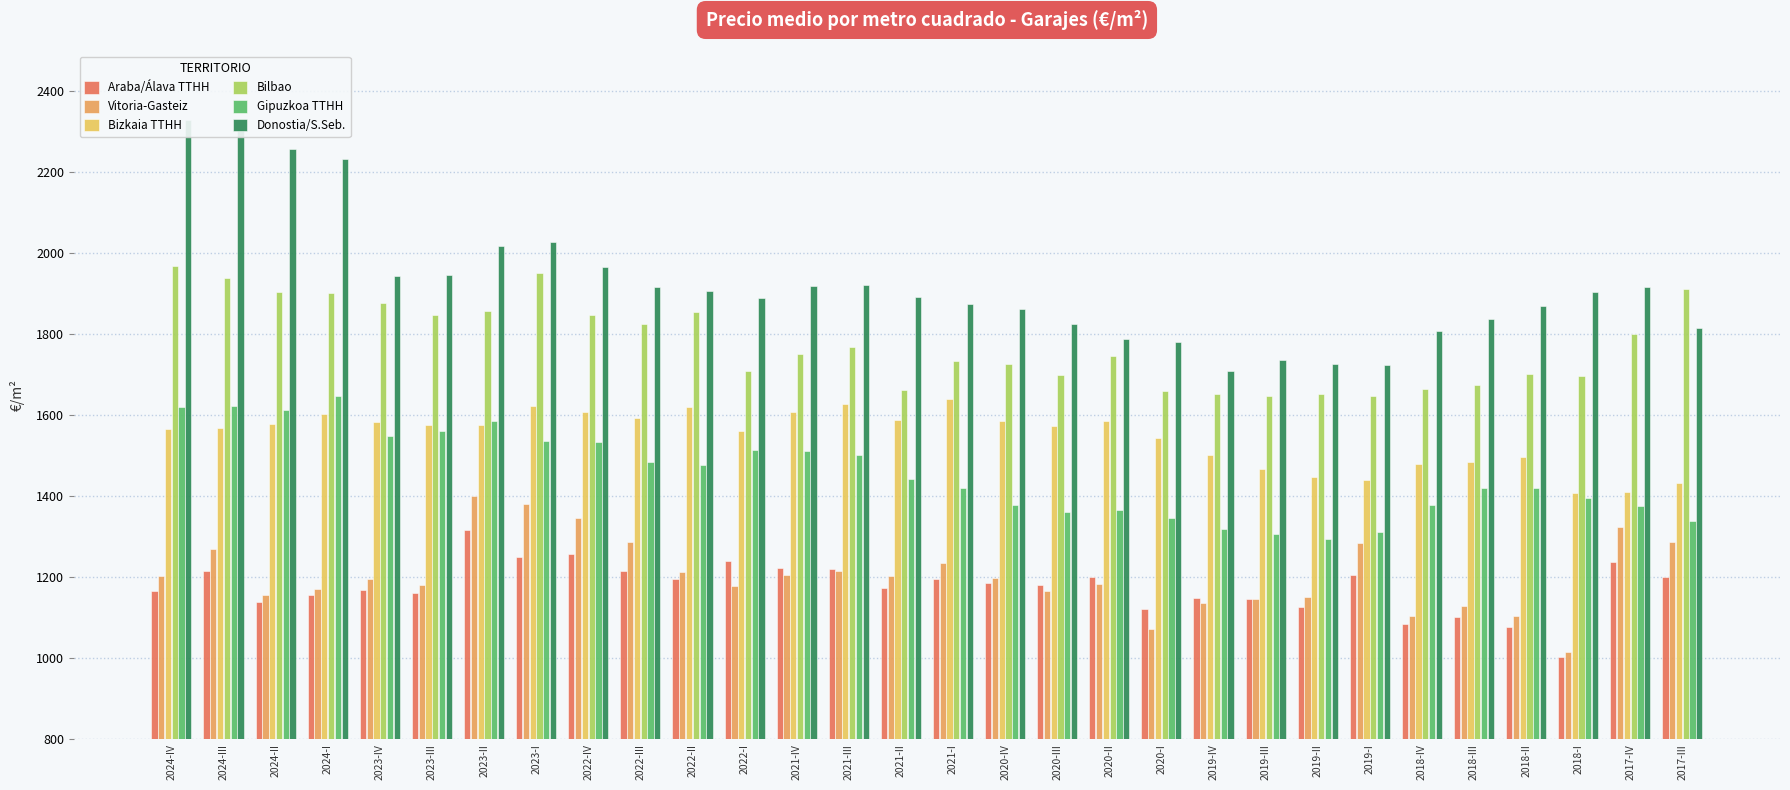

What is the difference between the maximum and minimum values in the Araba/Álava TTHH series?

313.8